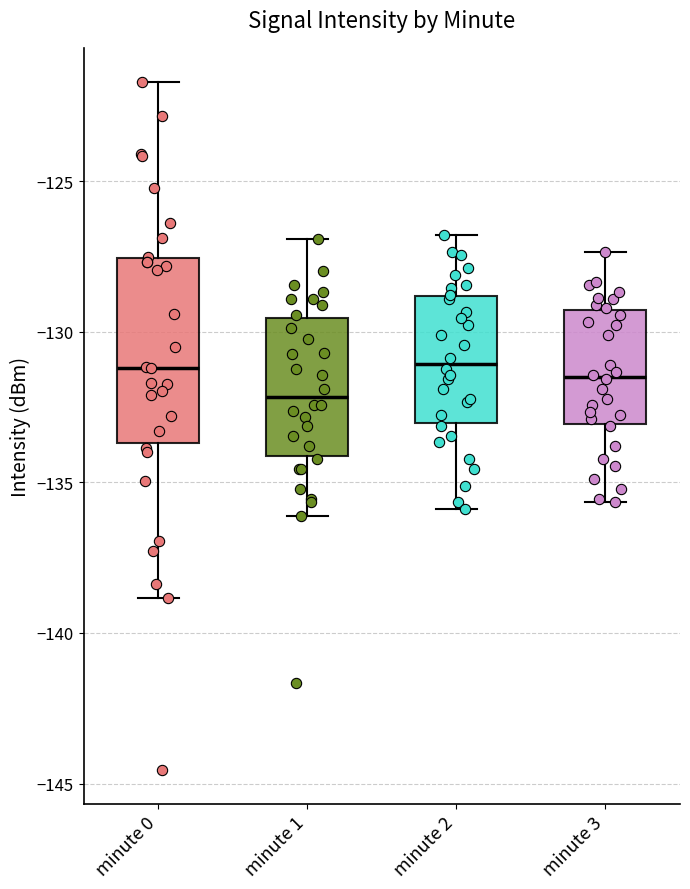

Which box has the lowest median line?

minute 1